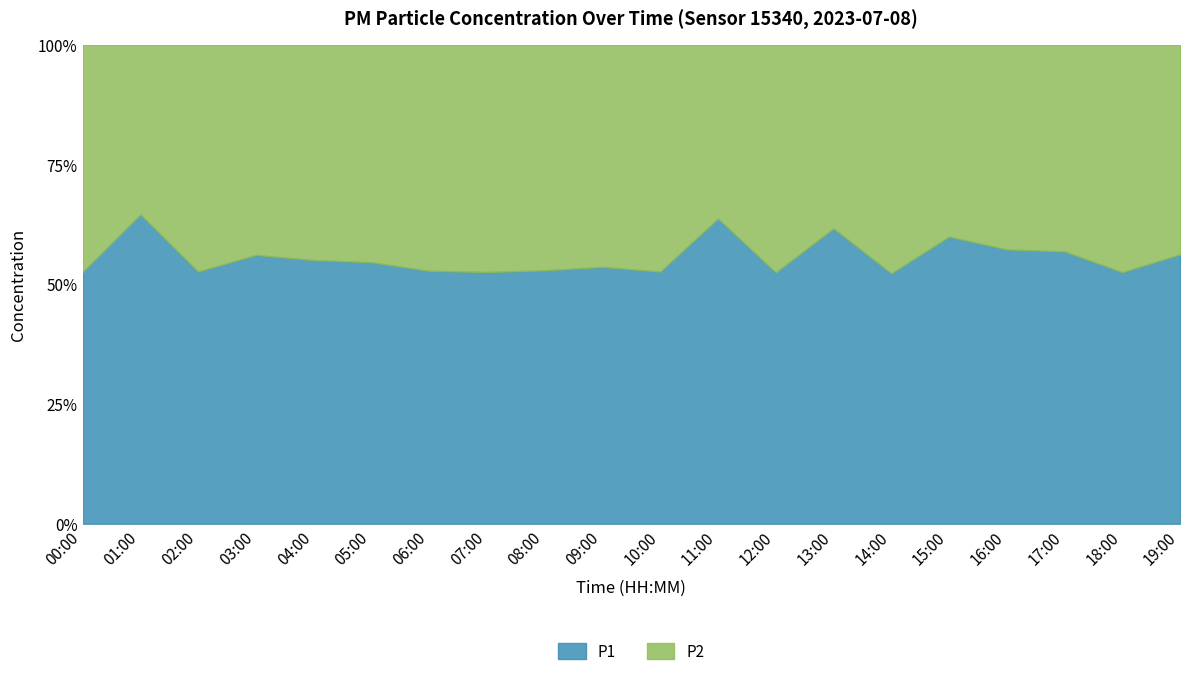

What is the total value across all series at 09:00?

100.0